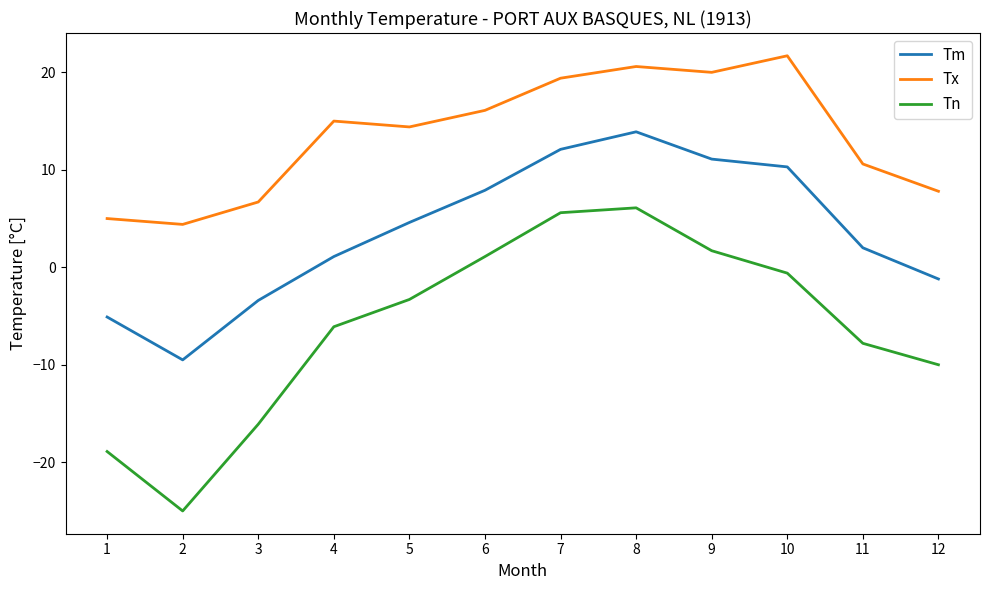

Between 5 and 10, which series saw the biggest shift?

Tx